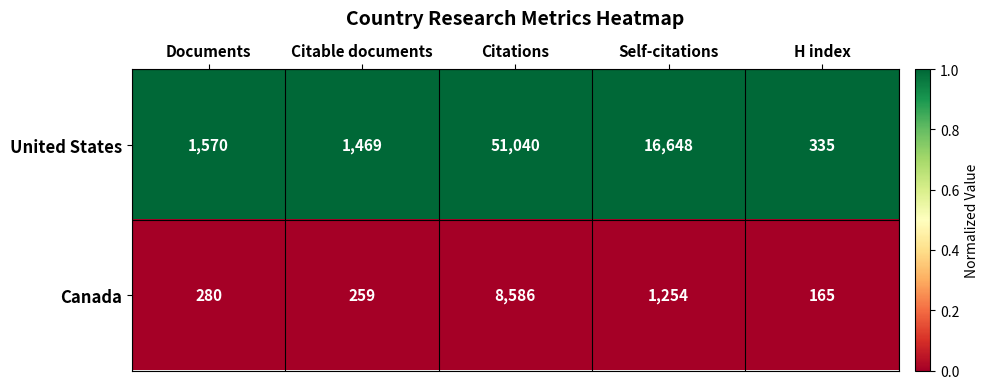

At which category is the sum across all series the highest?

Citations